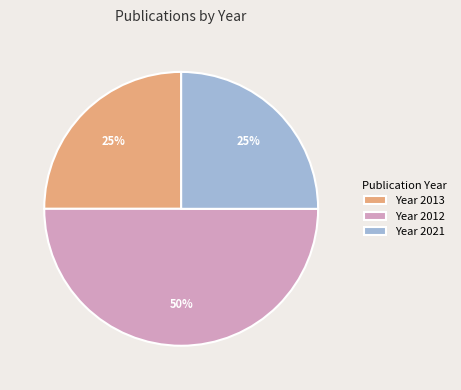

Which category has the biggest portion of the pie?

Year 2012